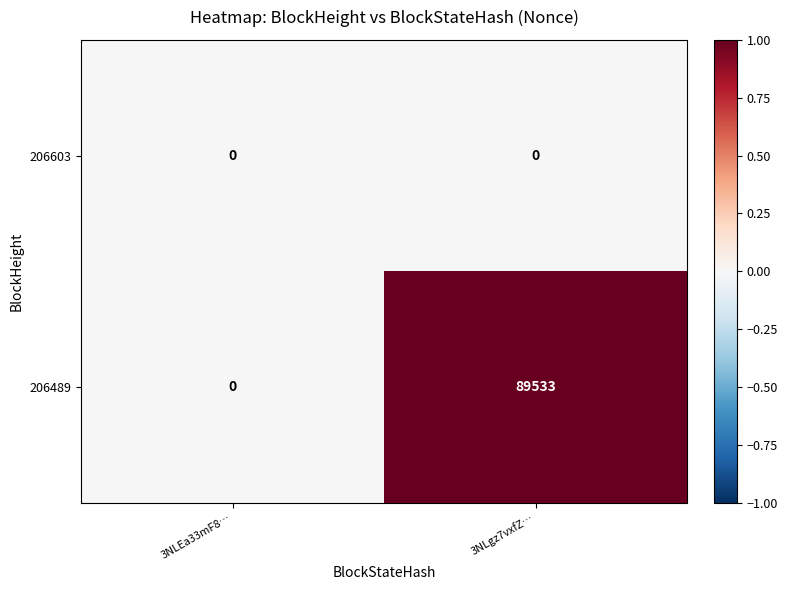

Which series has the largest total across all categories?

206489